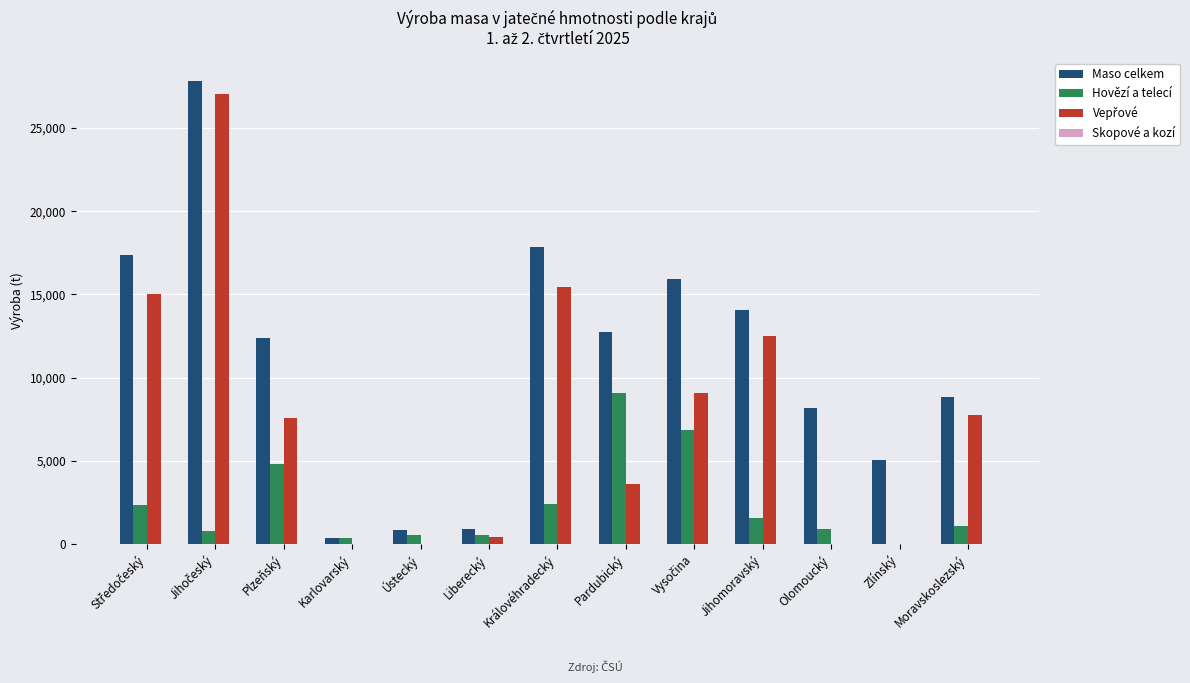

Which series has the largest total across all categories?

Maso celkem